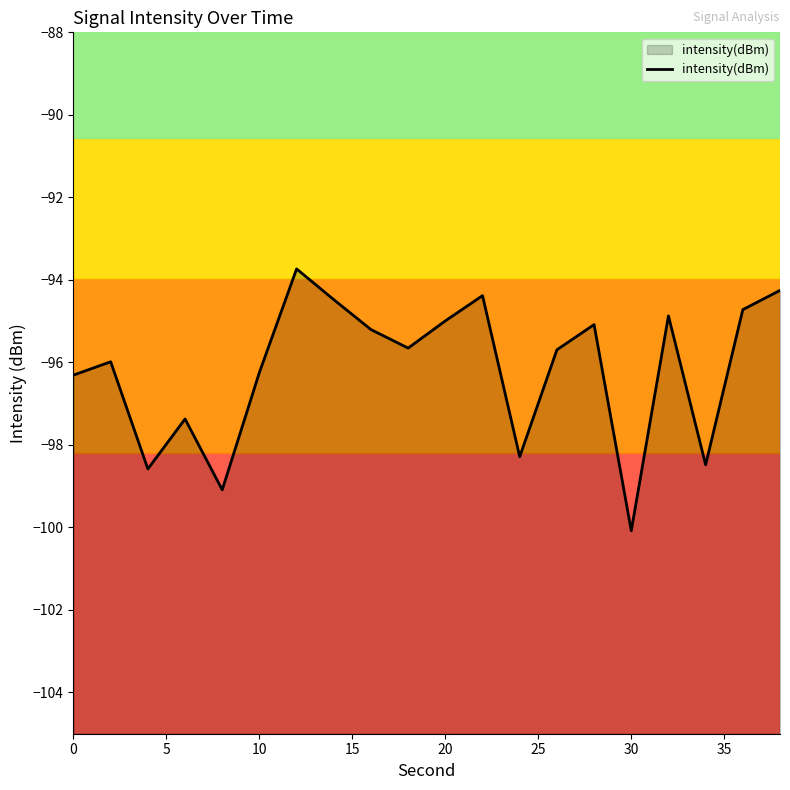

Which label corresponds to the smallest value in the chart?

30